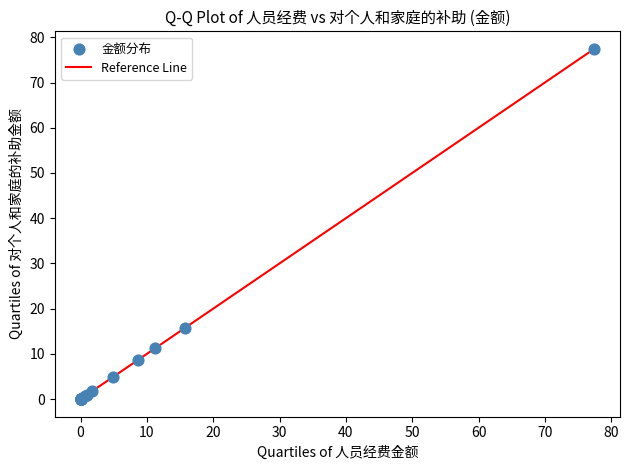

What Y value in the scatter plot is closest to 38?

15.7